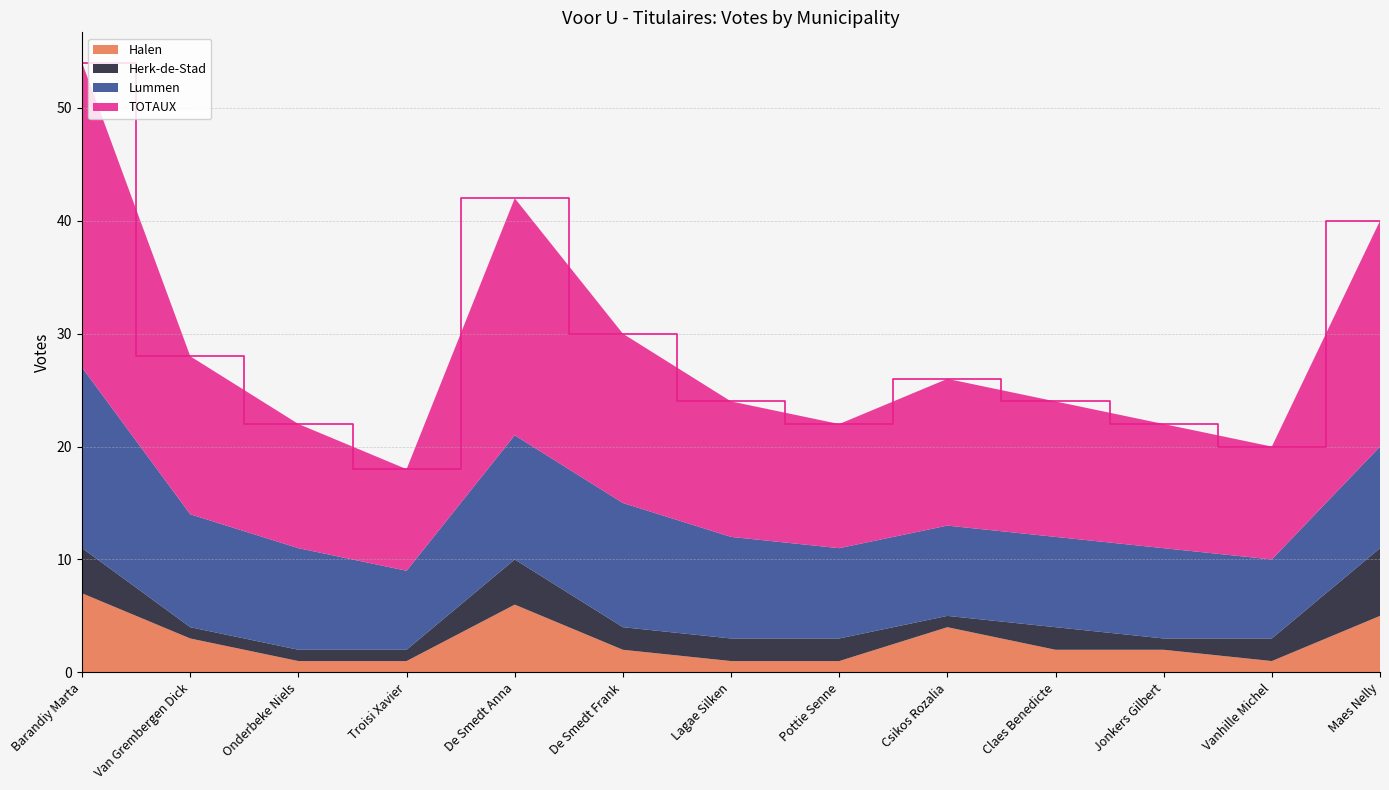

Reading left to right, list all the values displayed in this chart.

Halen: Barandiy Marta=7	Van Grembergen Dick=3	Onderbeke Niels=1	Troisi Xavier=1	De Smedt Anna=6	De Smedt Frank=2	Lagae Silken=1	Pottie Senne=1	Csikos Rozalia=4	Claes Benedicte=2	Jonkers Gilbert=2	Vanhille Michel=1	Maes Nelly=5
Herk-de-Stad: Barandiy Marta=4	Van Grembergen Dick=1	Onderbeke Niels=1	Troisi Xavier=1	De Smedt Anna=4	De Smedt Frank=2	Lagae Silken=2	Pottie Senne=2	Csikos Rozalia=1	Claes Benedicte=2	Jonkers Gilbert=1	Vanhille Michel=2	Maes Nelly=6
Lummen: Barandiy Marta=16	Van Grembergen Dick=10	Onderbeke Niels=9	Troisi Xavier=7	De Smedt Anna=11	De Smedt Frank=11	Lagae Silken=9	Pottie Senne=8	Csikos Rozalia=8	Claes Benedicte=8	Jonkers Gilbert=8	Vanhille Michel=7	Maes Nelly=9
TOTAUX: Barandiy Marta=27	Van Grembergen Dick=14	Onderbeke Niels=11	Troisi Xavier=9	De Smedt Anna=21	De Smedt Frank=15	Lagae Silken=12	Pottie Senne=11	Csikos Rozalia=13	Claes Benedicte=12	Jonkers Gilbert=11	Vanhille Michel=10	Maes Nelly=20